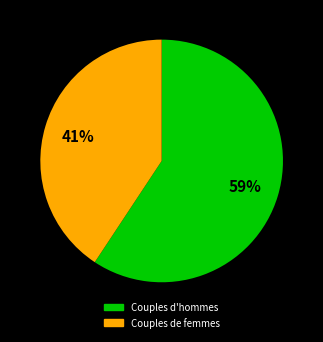

Is there any slice that represents more than half of the pie?

Yes